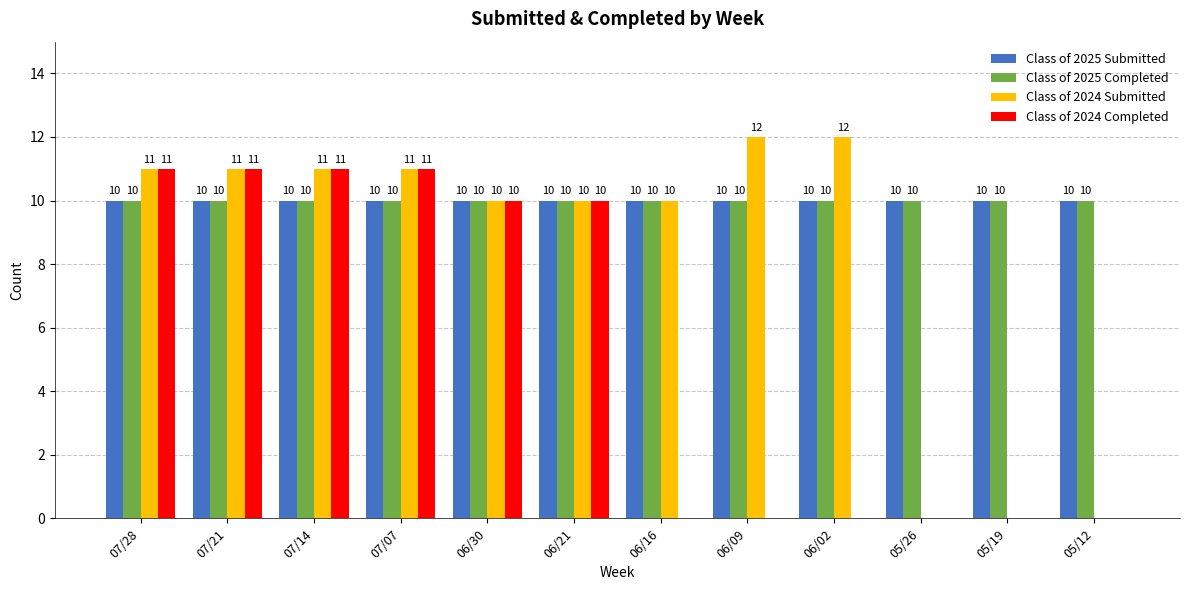

What is the highest value of the Class of 2024 Submitted series?

12